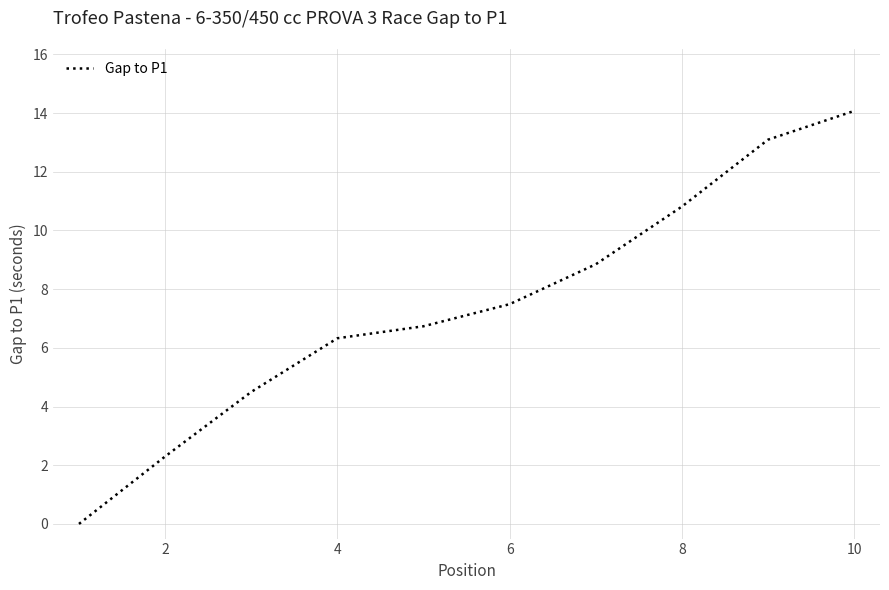

What is the maximum value shown in the chart?

14.1